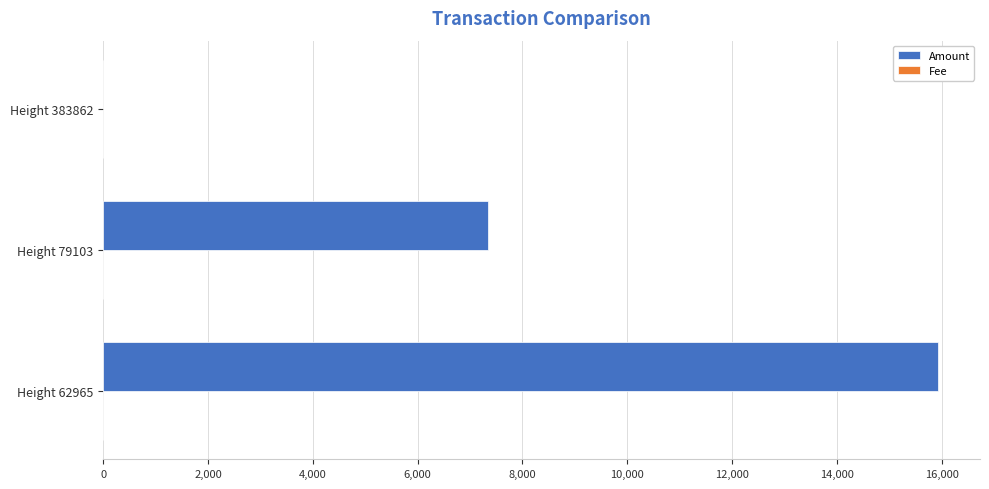

Which category has the highest value in the Amount series?

Height 62965